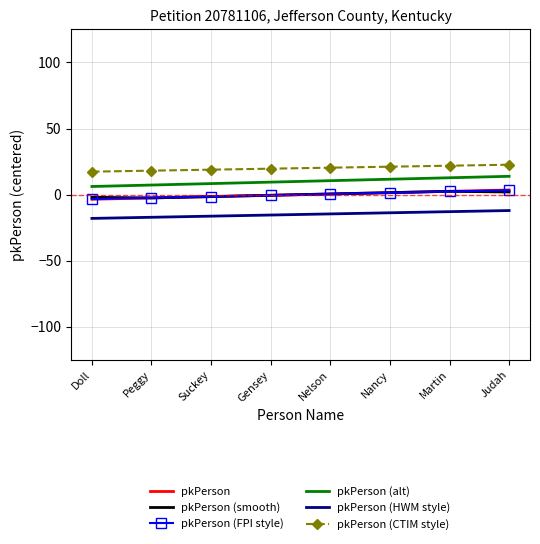

True or false: pkPerson (HWM style) and pkPerson intersect in this chart.

False